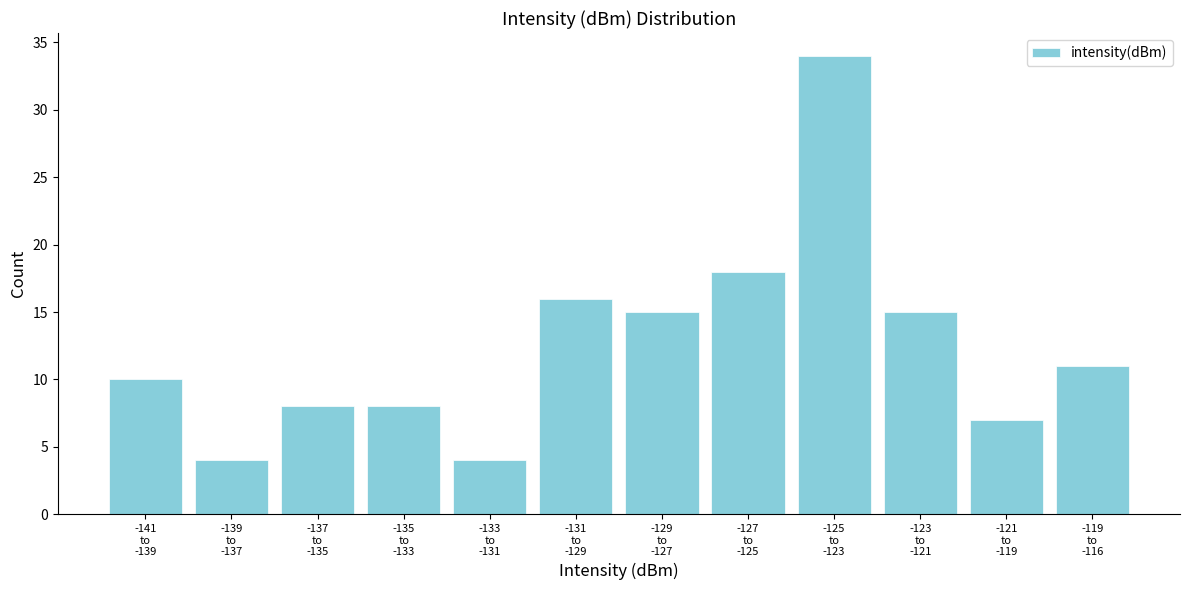

Reading right to left, extract all data points from this chart.

11	7	15	34	18	15	16	4	8	8	4	10